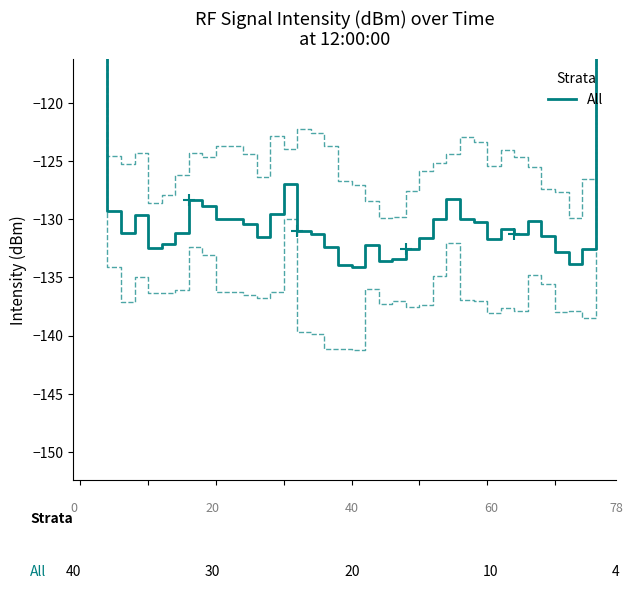

What is the sum of all values?

-5085.5